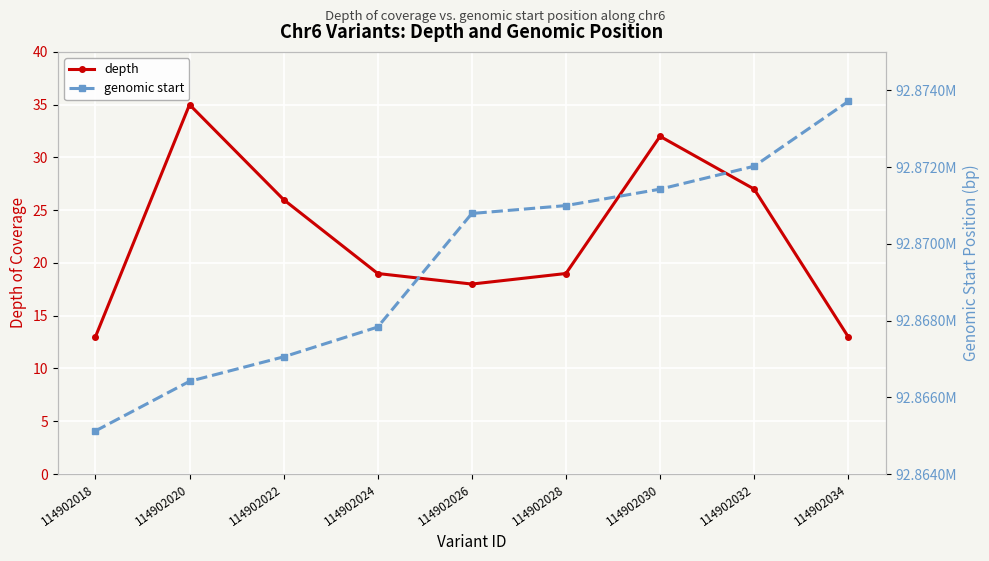

Reading right to left, what are all the values shown in this chart?

depth: 13	27	32	19	18	19	26	35	13
genomic start: 92873709	92872020	92871423	92870995	92870789	92867830	92867053	92866415	92865123